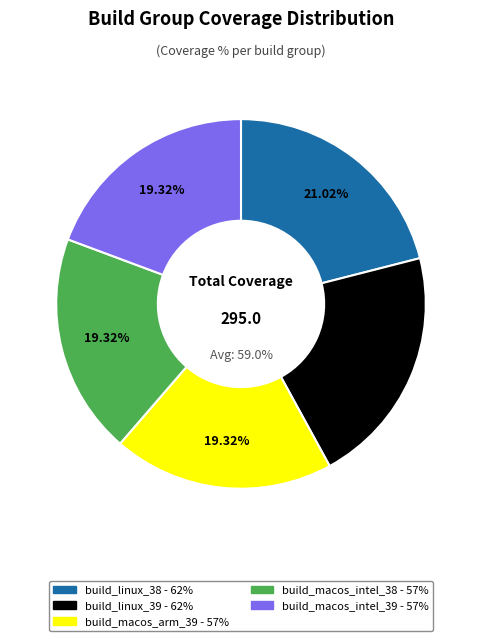

To the nearest percent, what percentage of the pie is build_macos_intel_39?

19%